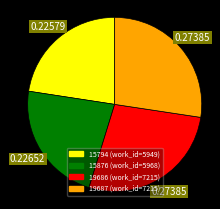

What is the ratio of the value at 19686 to the value at 15876?

1.2